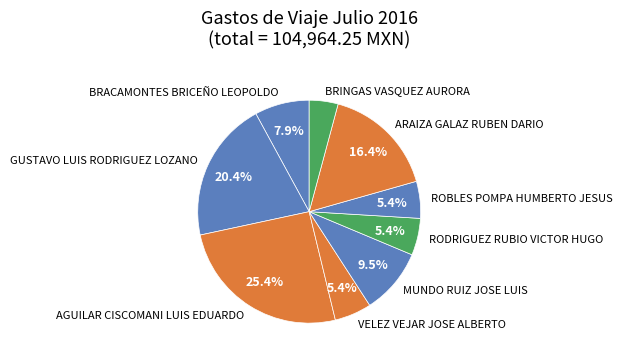

Is there a majority slice in this chart?

No